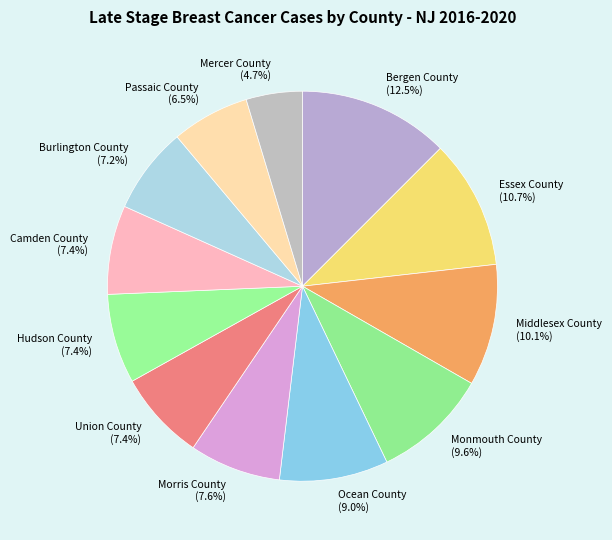

True or false: Union County accounts for 1% of the total.

False